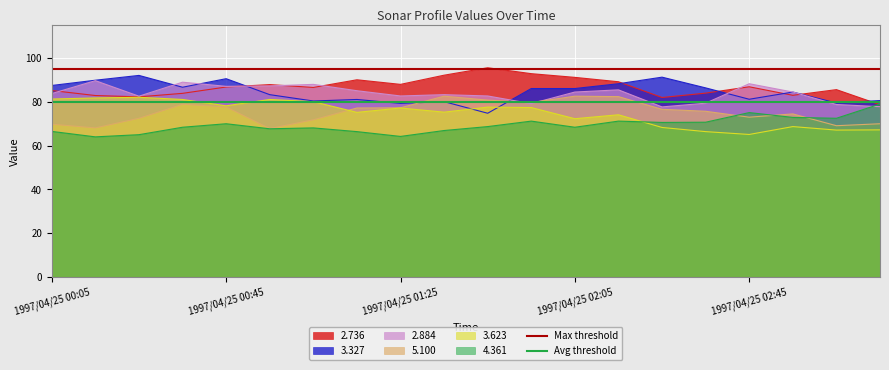

The value of Avg threshold at 1997/04/25 00:05 is 45. True or false?

False